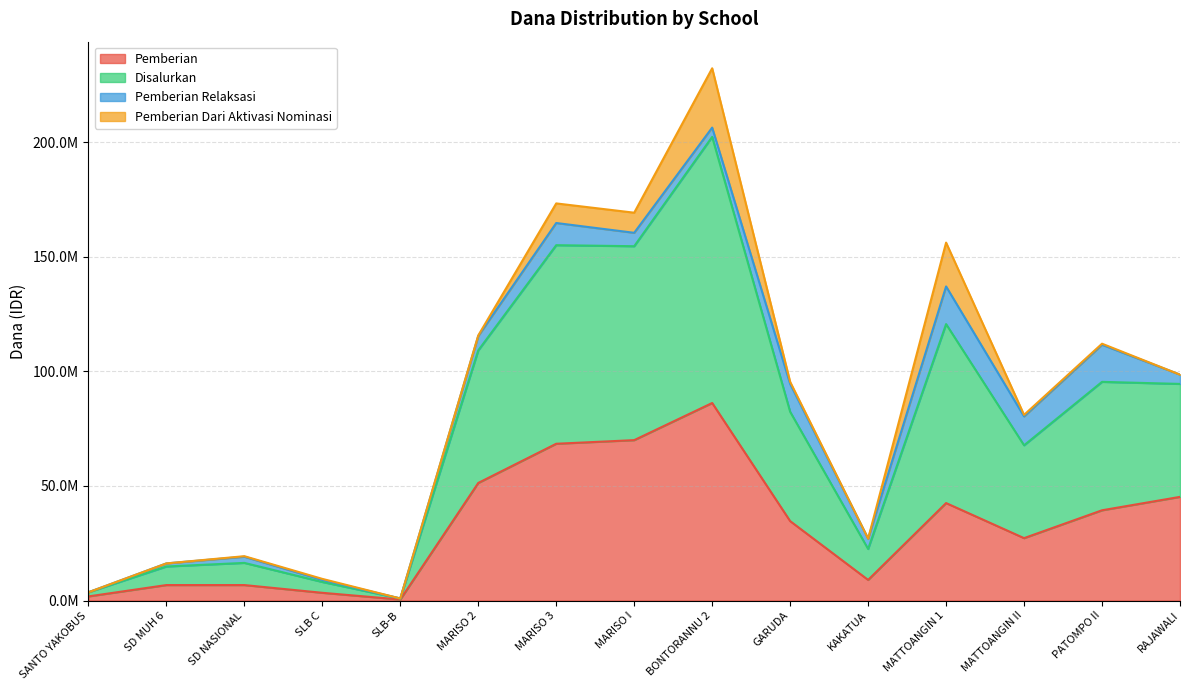

At which label does Pemberian first exceed 34650000?

MARISO 2